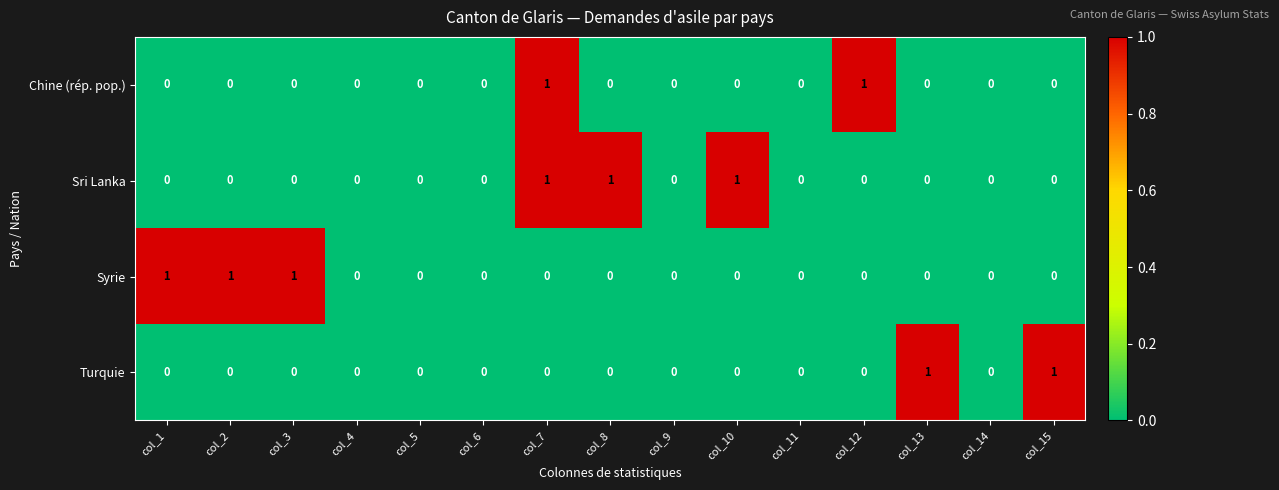

The Sri Lanka series shows 1 at col_1. True or false?

False